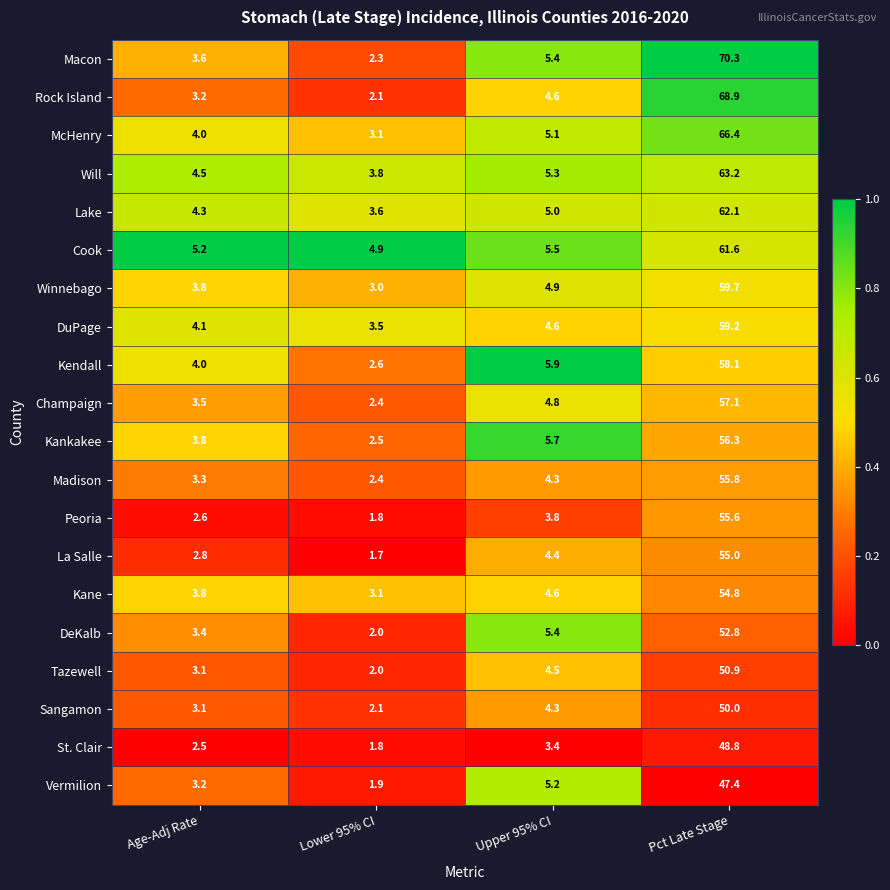

Where is Madison nearest to the value 29?

Upper 95% CI